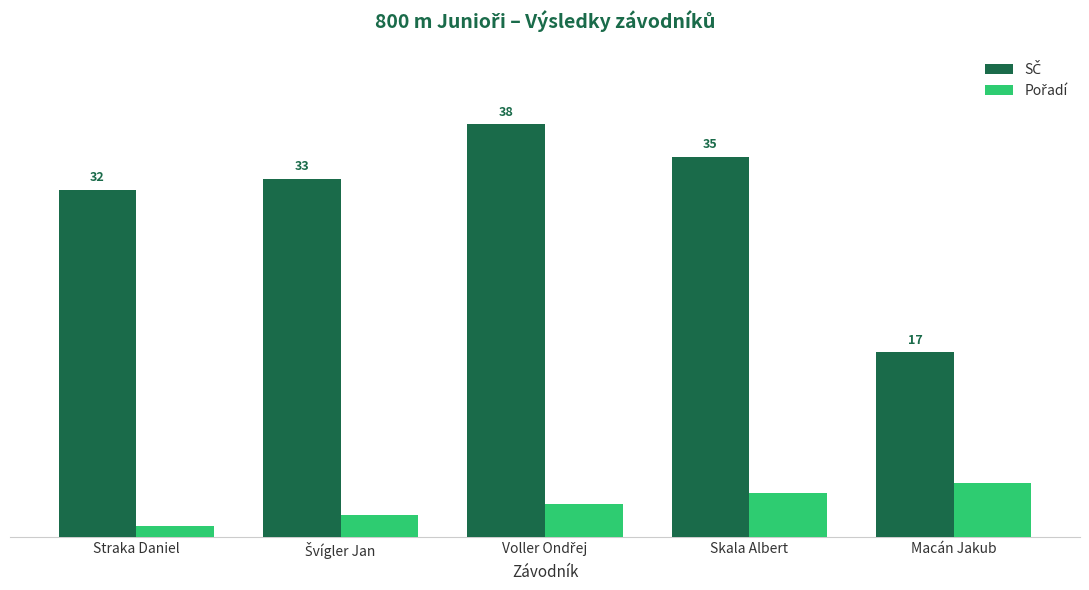

Does the chart contain any negative values?

No